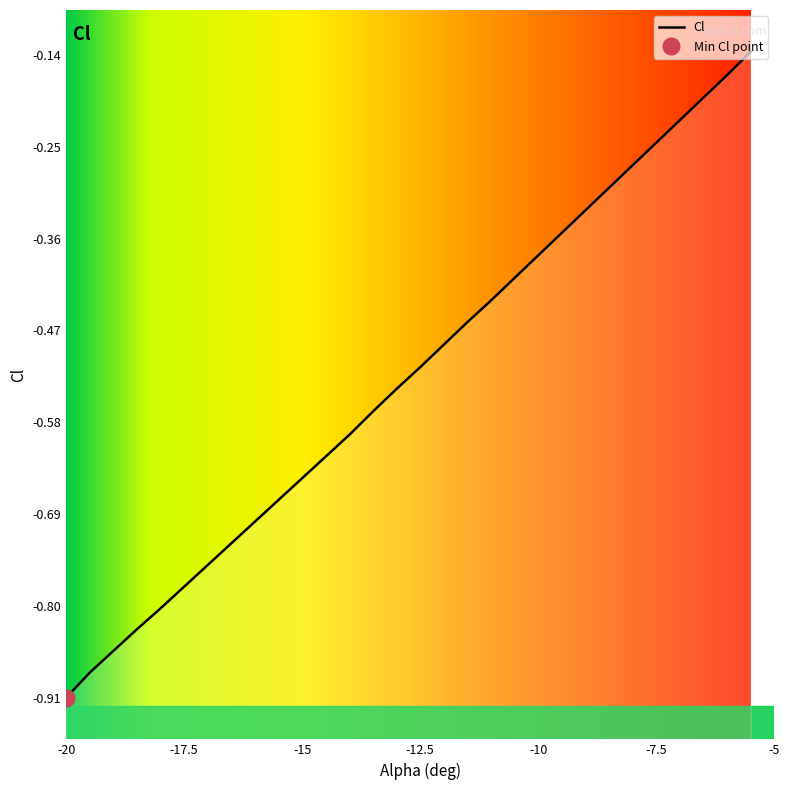

What is the minimum value shown in the chart?

-0.9